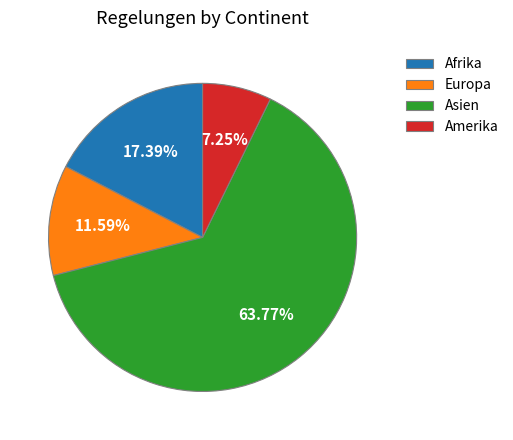

What is the smallest slice in the pie chart?

Amerika